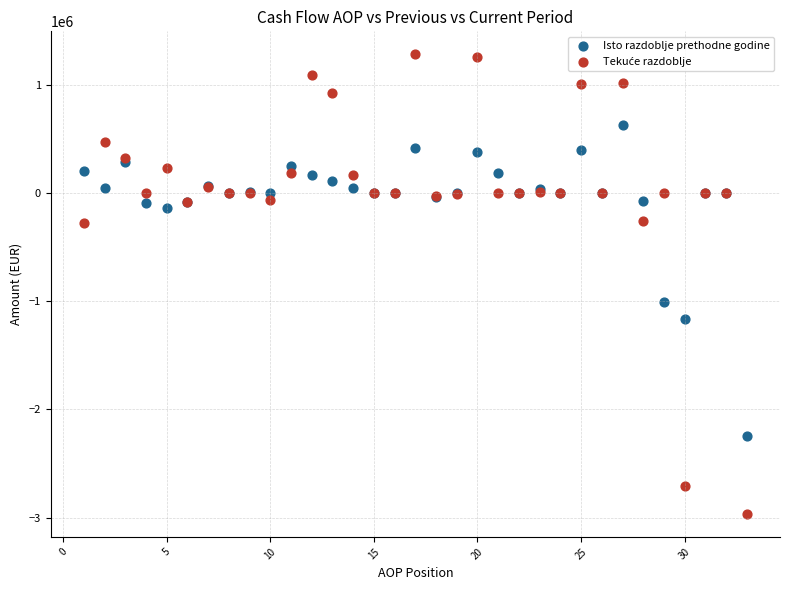

What is the X range (max minus min) for the scatter plot?

32